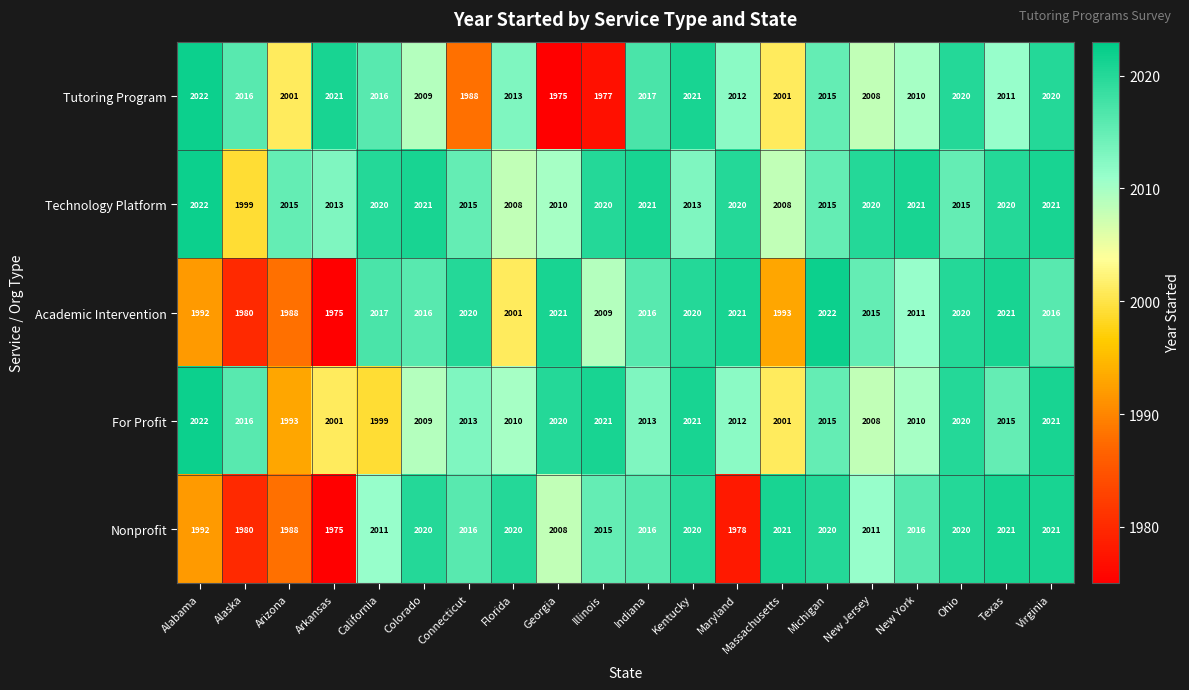

The For Profit series shows 1329 at Arizona. True or false?

False